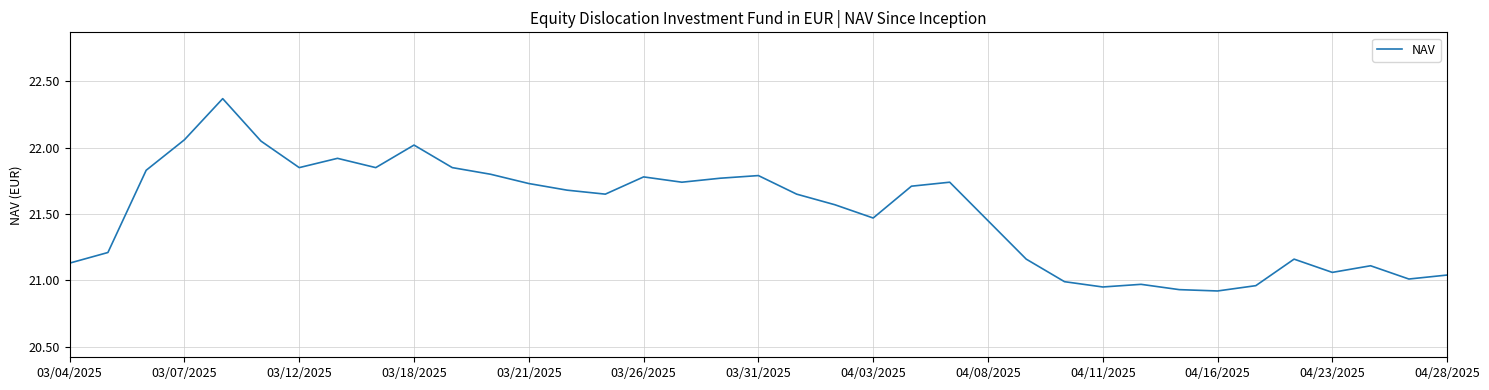

Which has a higher value, 03/31/2025 or 04/08/2025?

03/31/2025